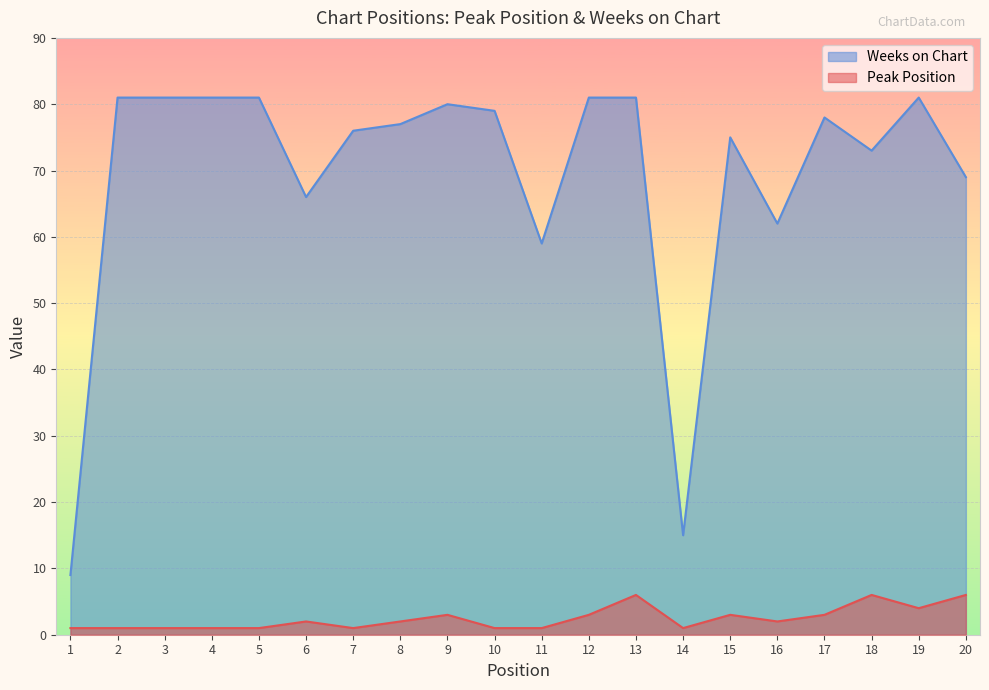

True or false: Weeks on Chart and Peak Position intersect in this chart.

False